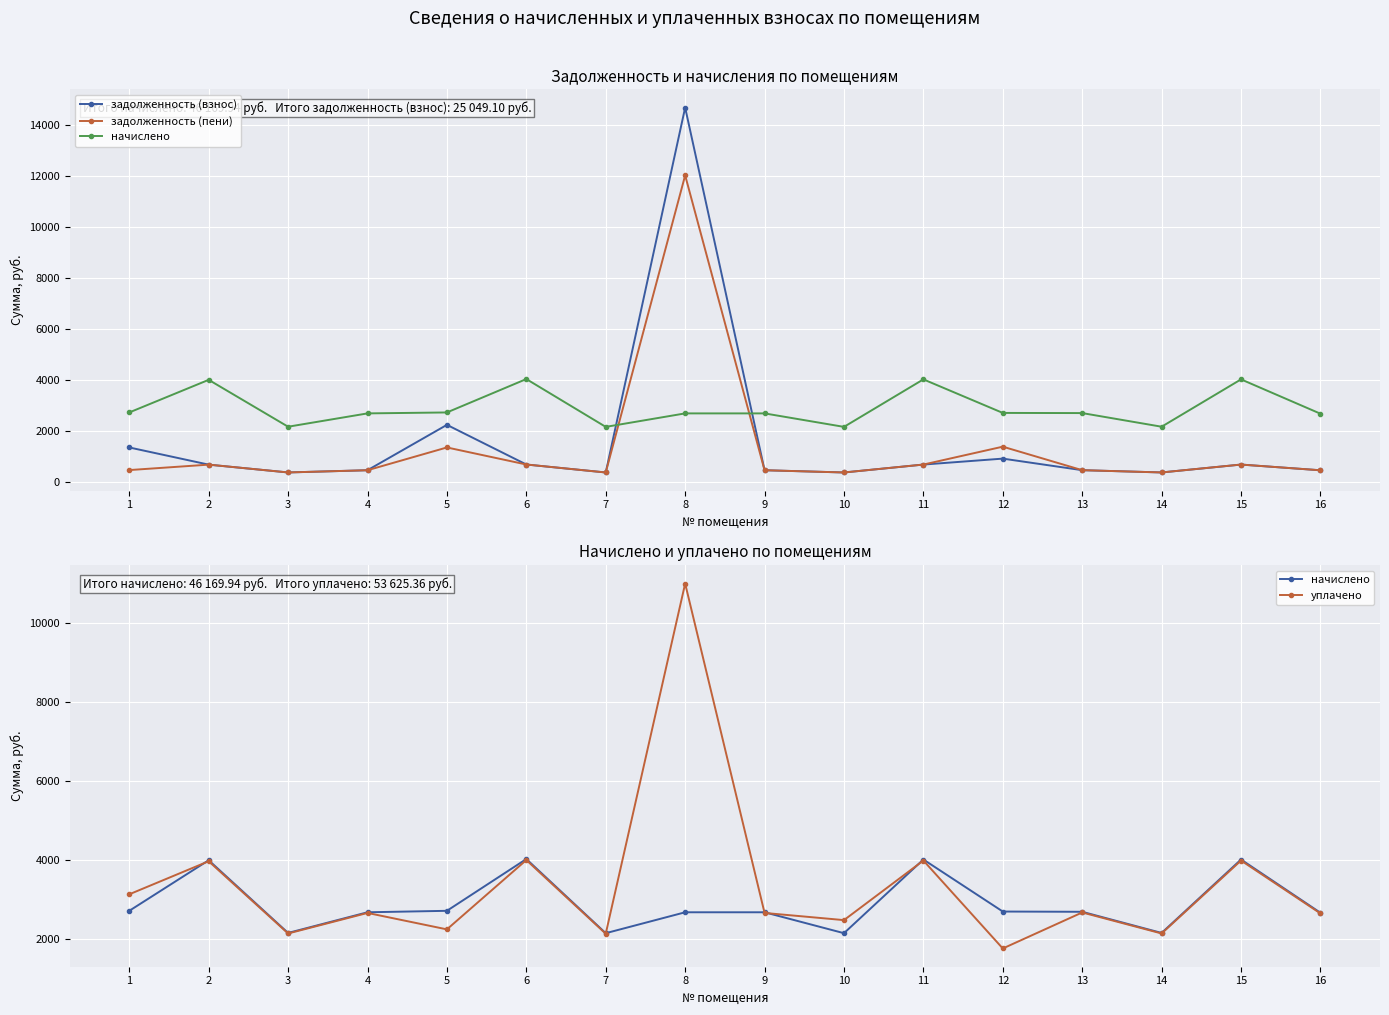

Is the value of начислено at 11 greater than the value of задолженность (пени) at 5?

Yes